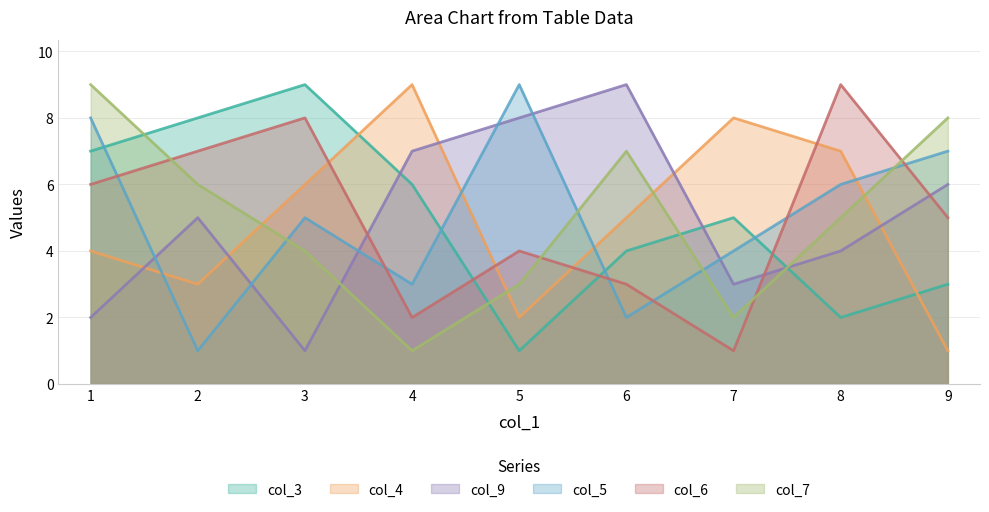

At which label is col_9 closest to 5?

2